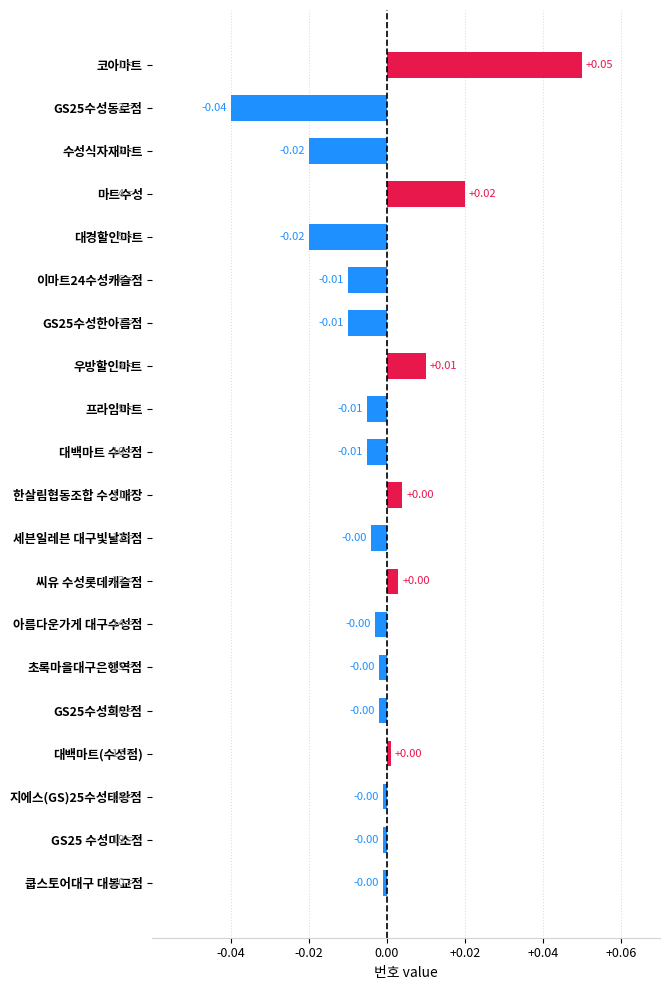

What is the label of the 7th bar from the bottom?

아름다운가게 대구수성점